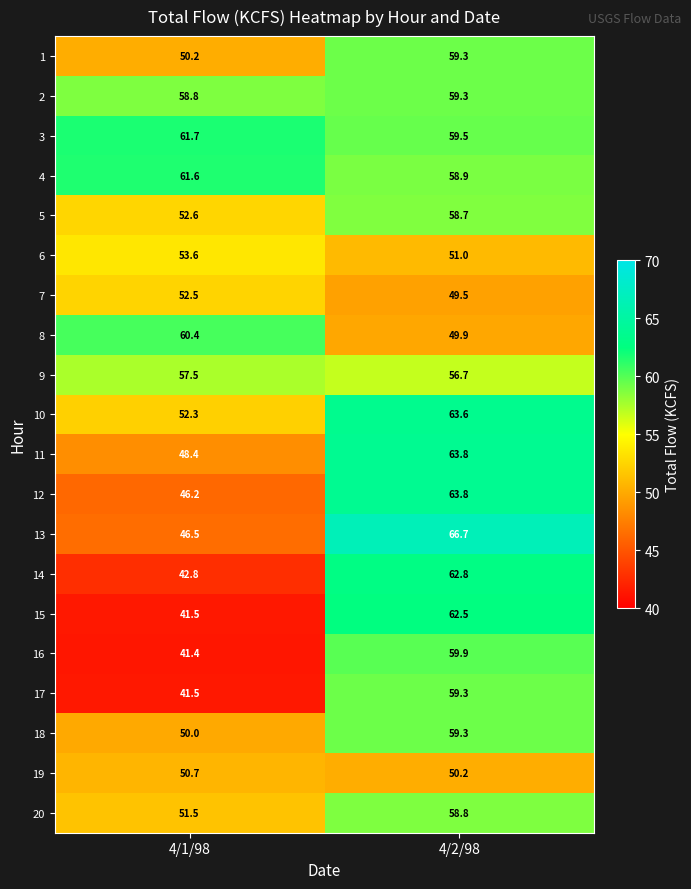

How many data points in 6 are above 53?

1